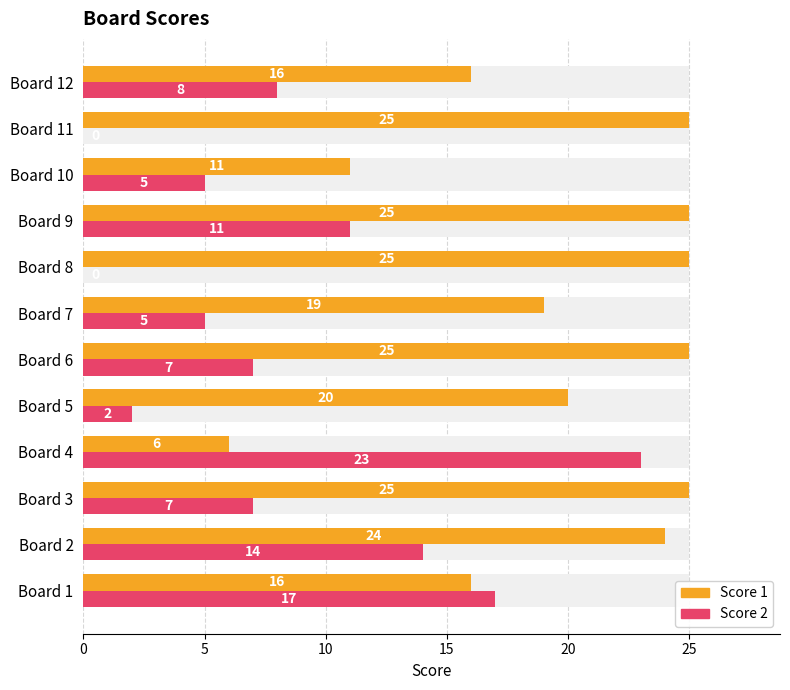

How many series are shown in this chart?

2